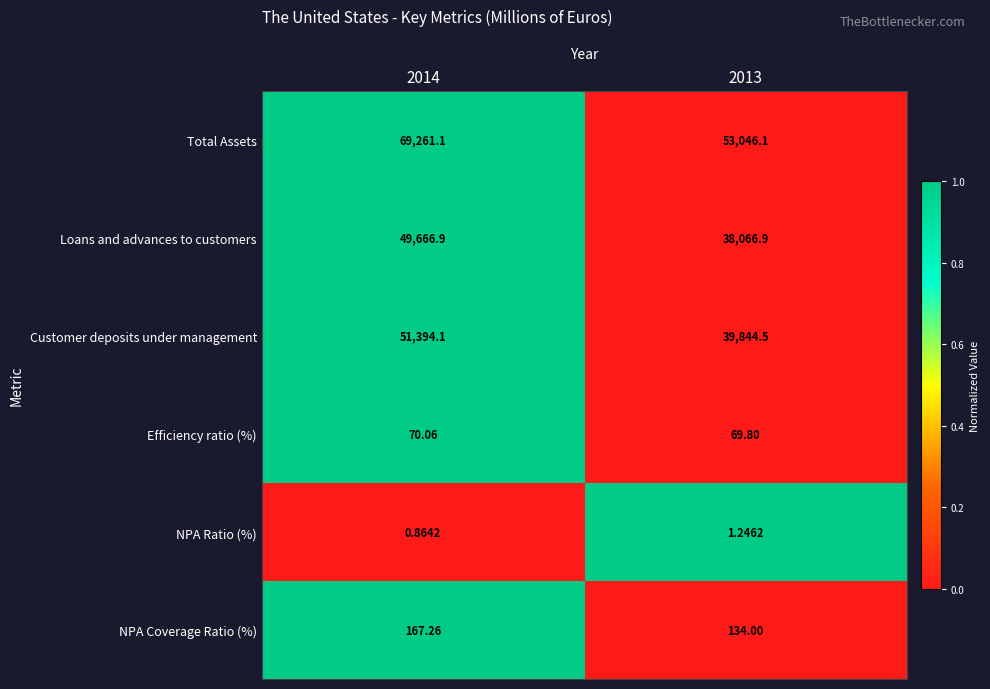

List the series in order of their peak value, lowest first.

NPA Ratio (%), Efficiency ratio (%), NPA Coverage Ratio (%), Loans and advances to customers, Customer deposits under management, Total Assets